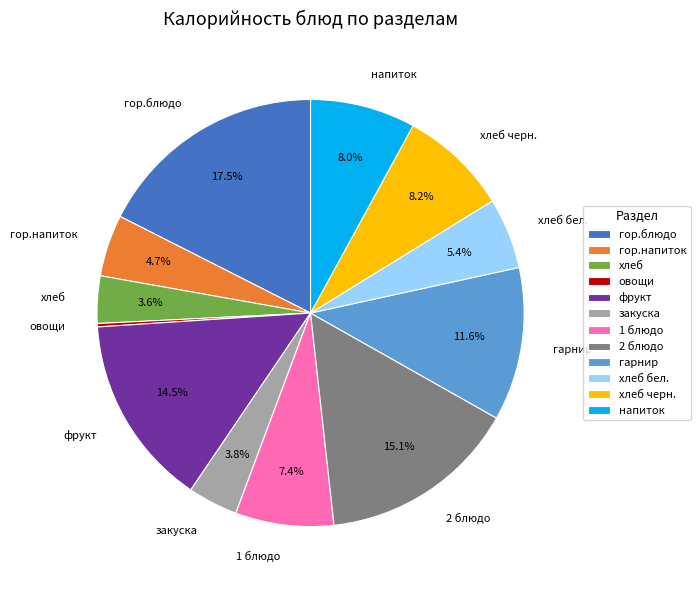

How much of the chart is everything except хлеб?

96.4%